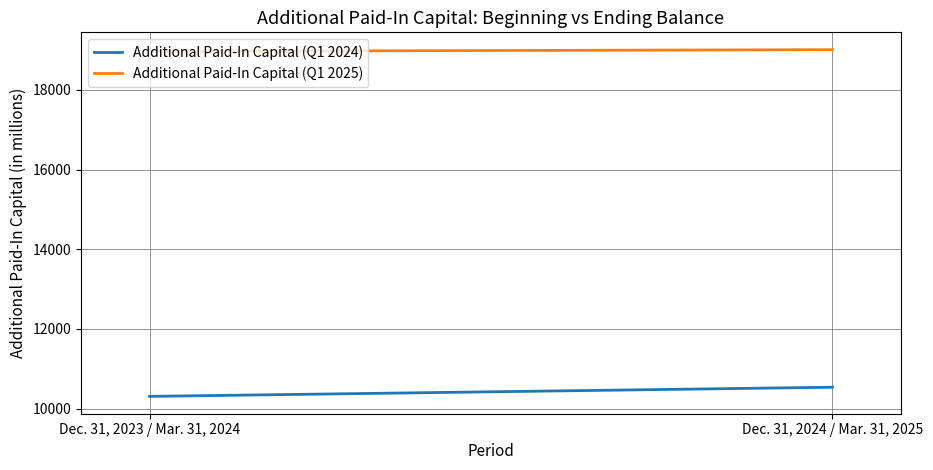

What is the spread (max minus min) of values at Dec. 31, 2024 / Mar. 31, 2025?

8469